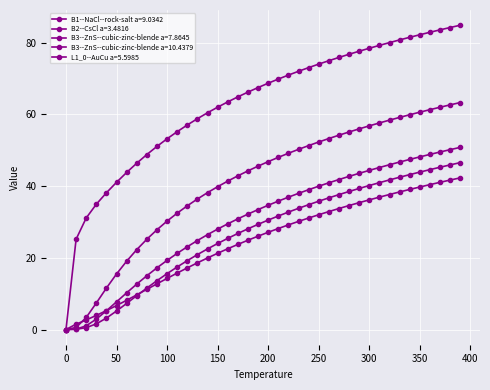

How many data points in B1--NaCl--rock-salt a=9.0342 are less than 27?

20